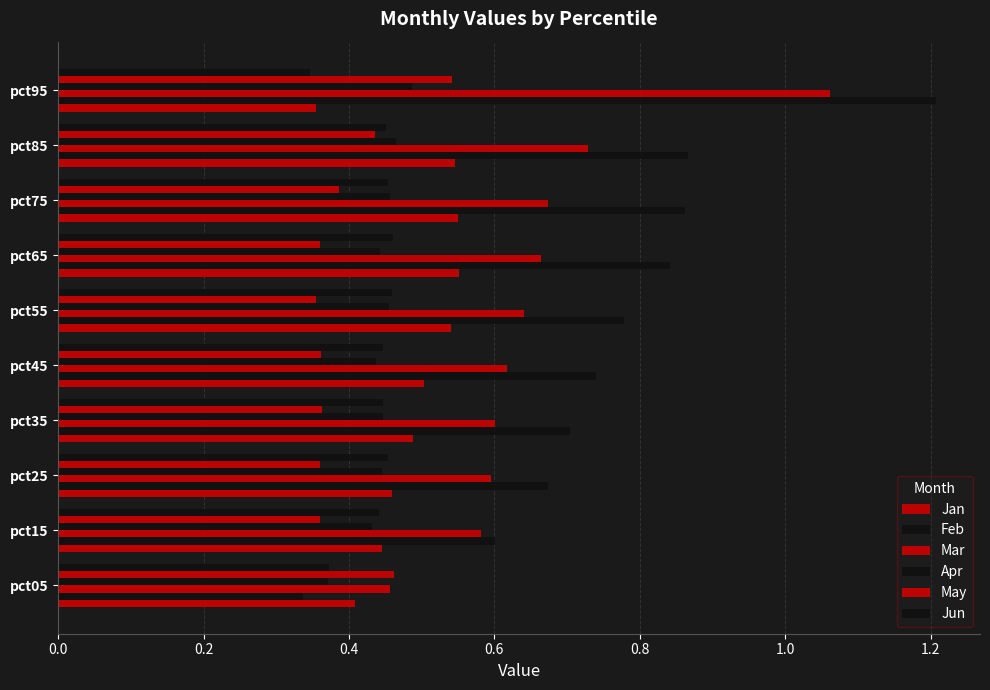

Which series has the largest range (max minus min)?

Feb